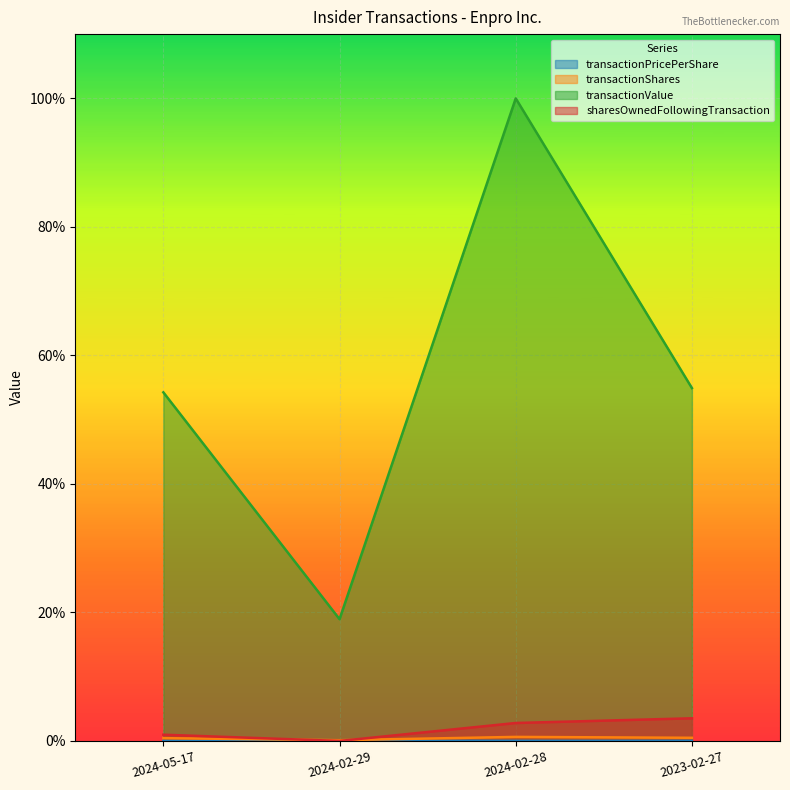

Which series changed the most between 2024-05-17 and 2024-02-28?

transactionValue